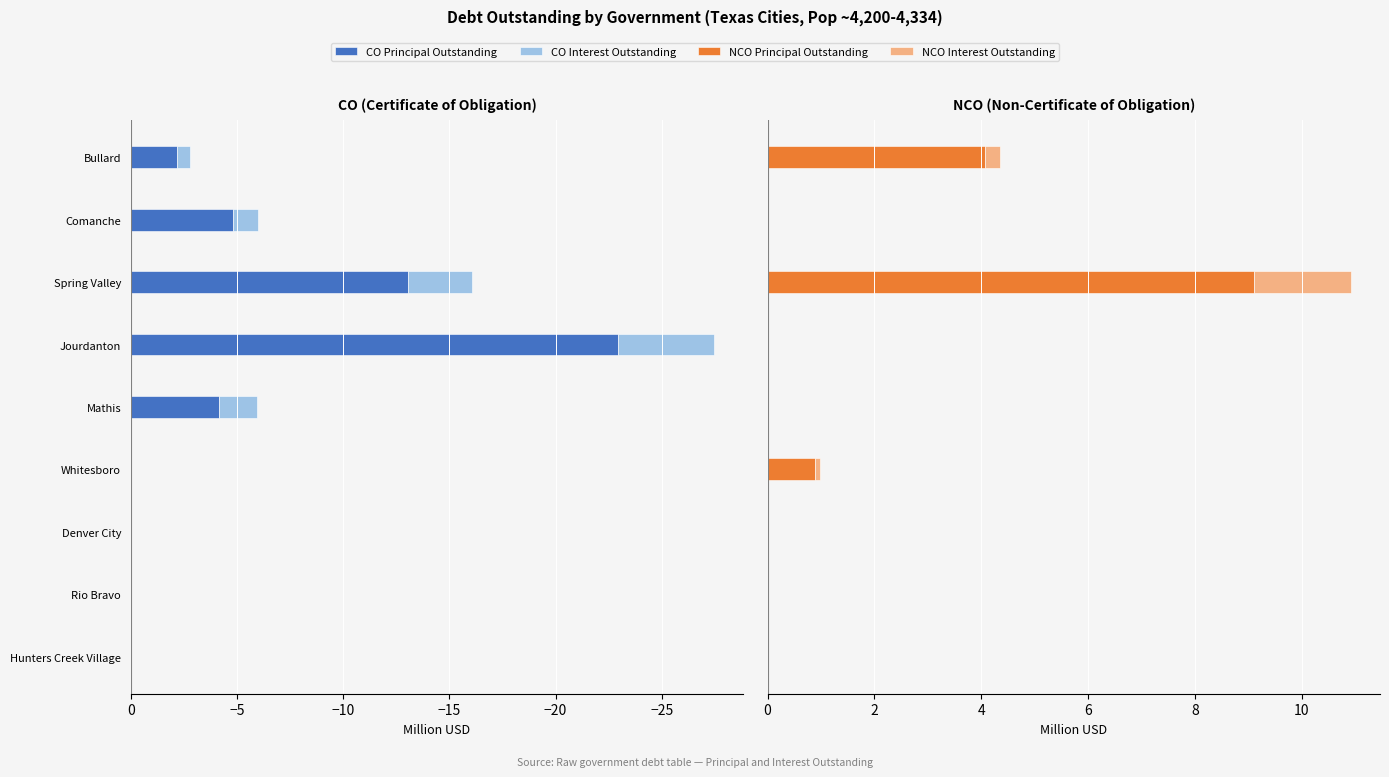

Which series has the largest range (max minus min)?

CO Principal Outstanding